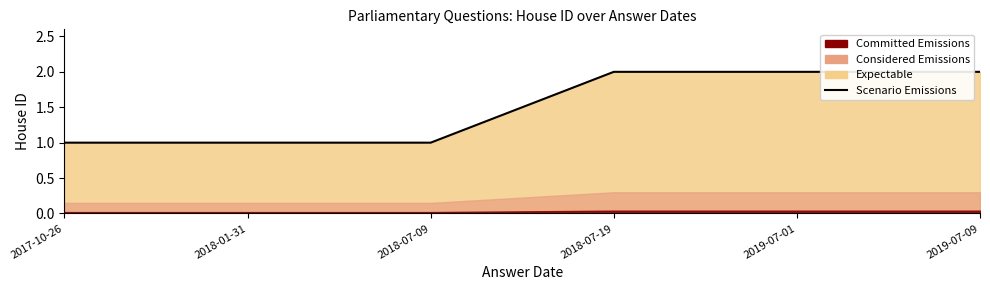

What is the difference between the values at 2018-07-19 and 2018-01-31?

1